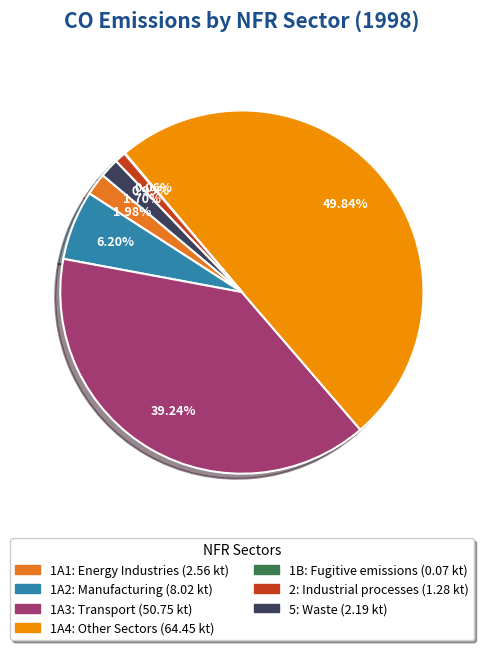

Is 5: Waste the majority of the pie?

No